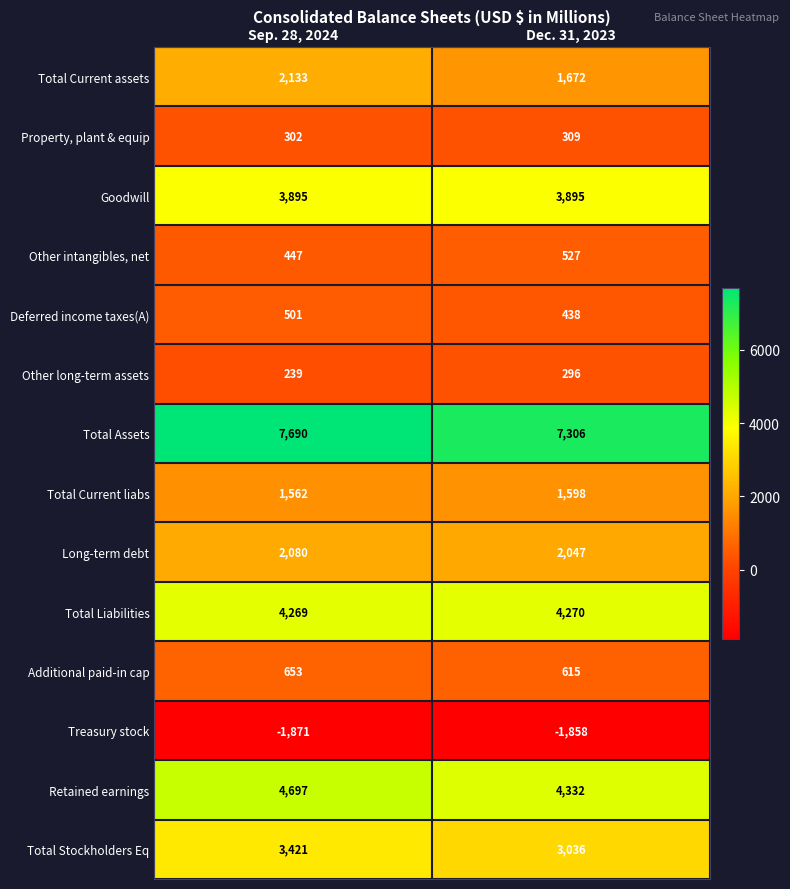

At which category does the chart reach its minimum across all series?

Sep. 28, 2024